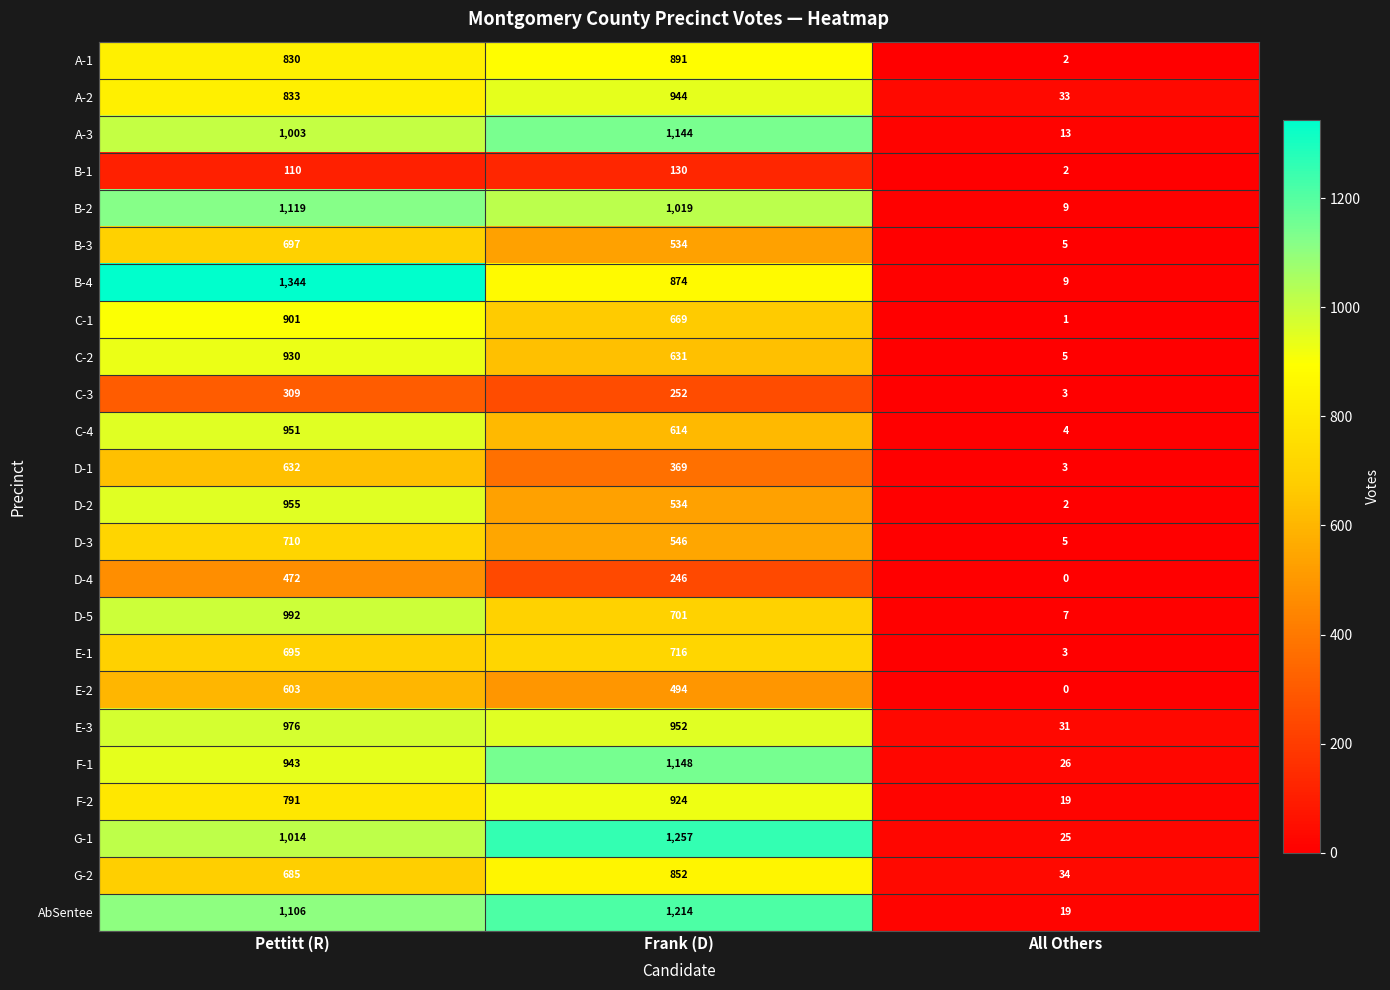

What value does the B-3 series have at Frank (D), to the nearest 100?

500